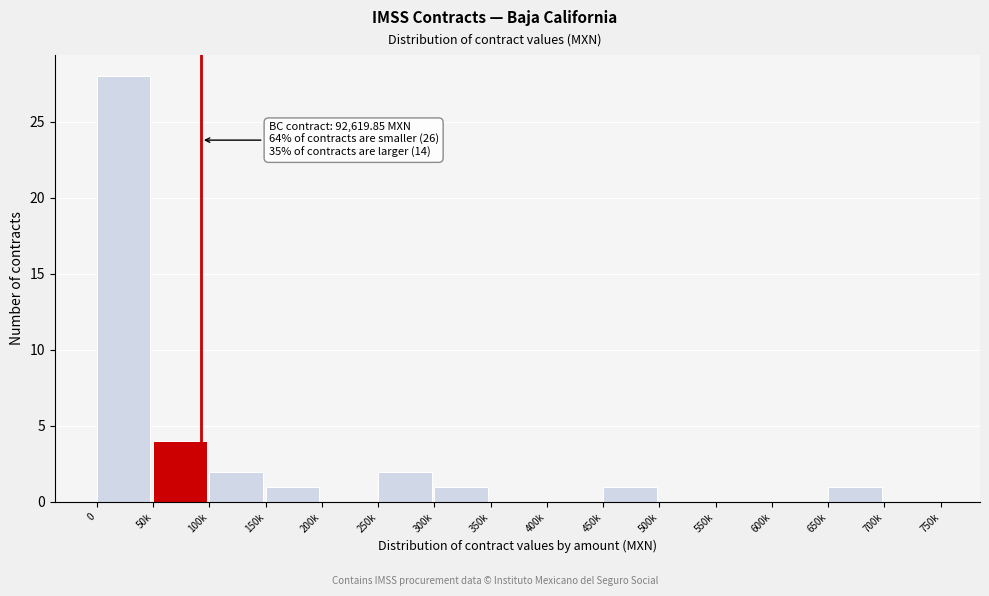

Reading left to right, list all the values displayed in this chart.

0=28	50k=4	100k=2	150k=1	200k=0	250k=2	300k=1	350k=0	400k=0	450k=1	500k=0	550k=0	600k=0	650k=1	700k=0